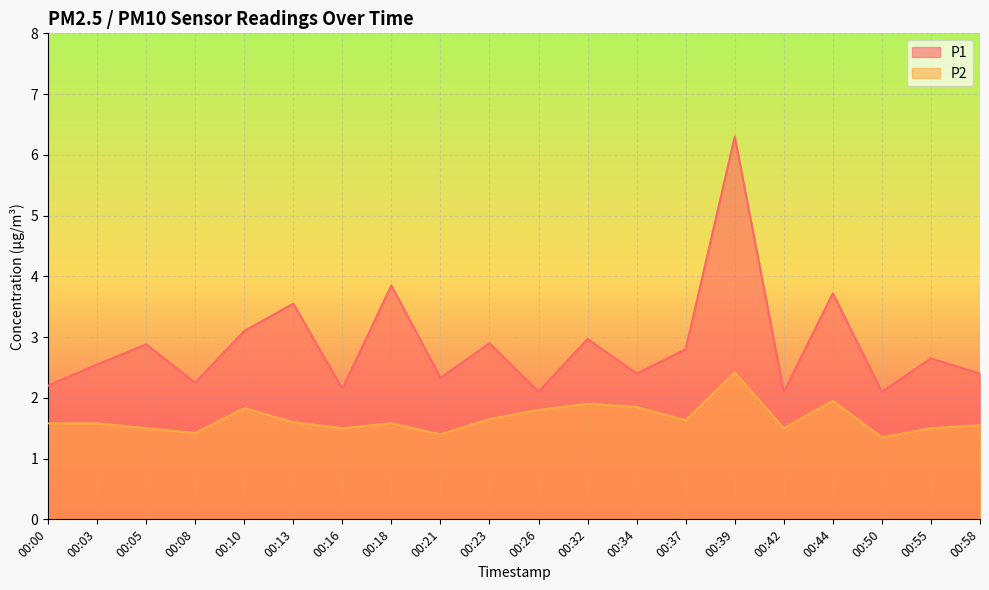

What is the difference between the P1 values at 00:58 and 00:23?

0.5